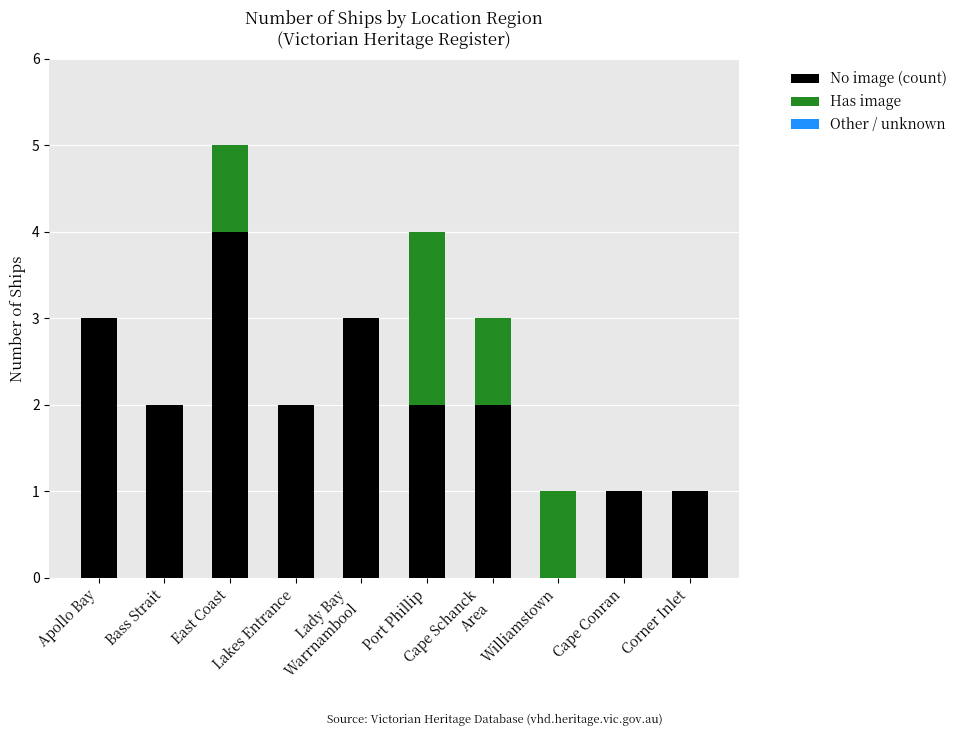

What is the sum of all No image (count) values?

20